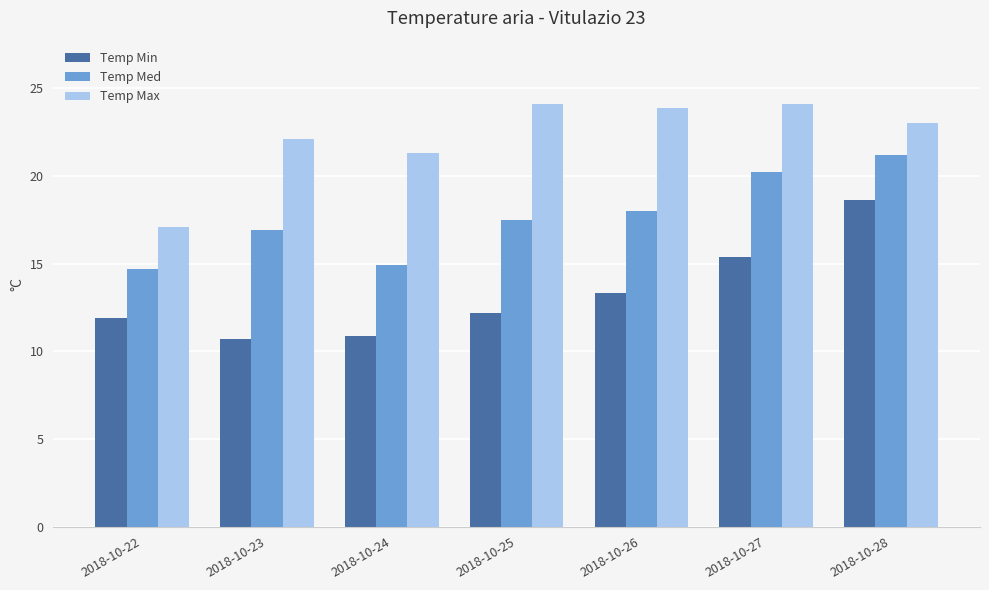

How many data points does each series have?

7